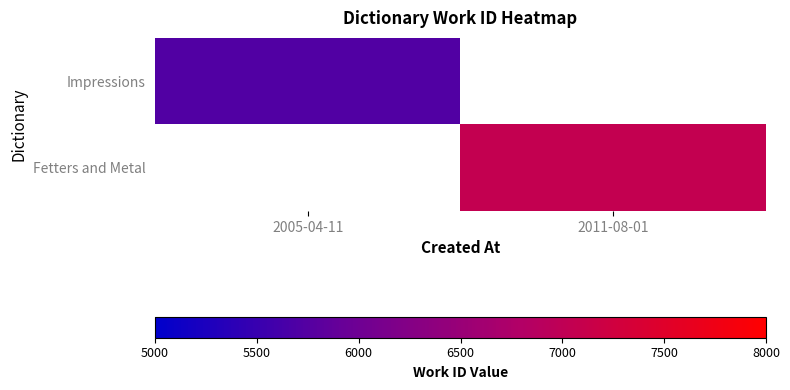

How many distinct data groups are displayed?

2